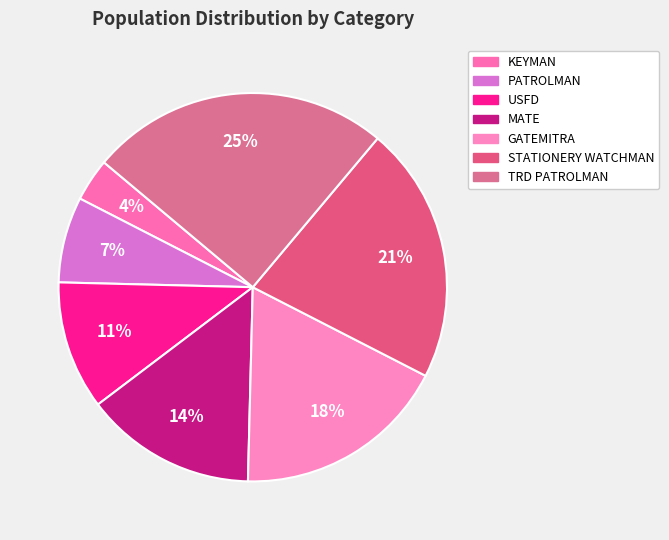

Does any single category account for the majority?

No